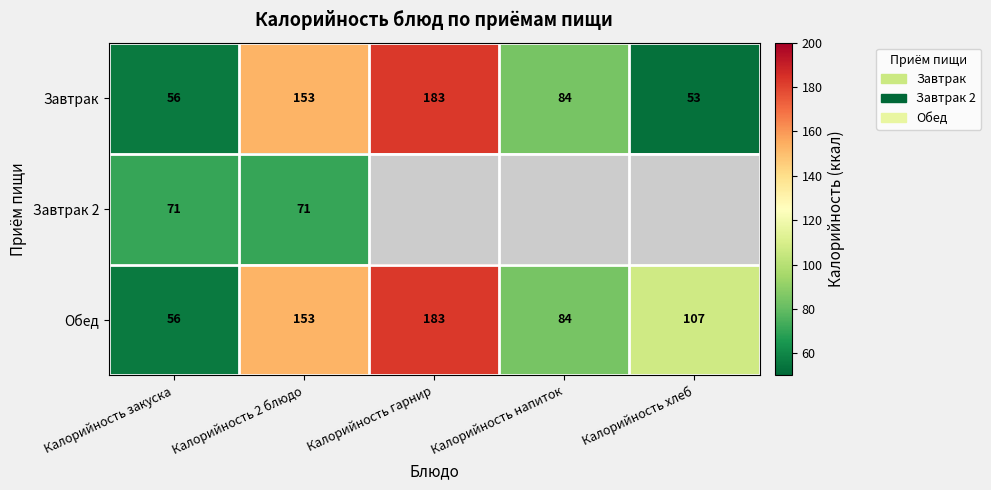

What is the difference between the highest and lowest values at Калорийность закуска?

15